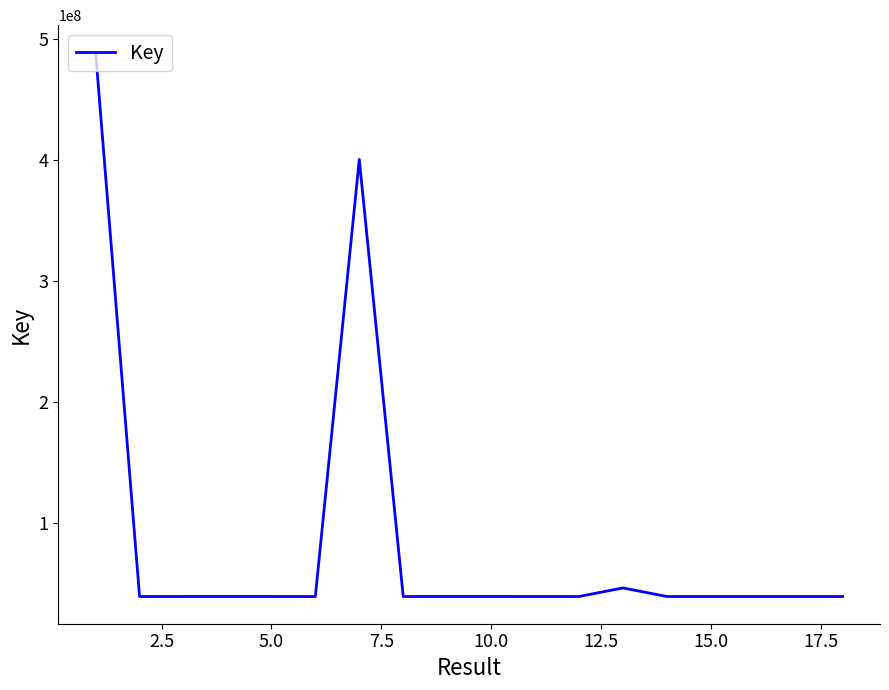

What is the smallest value displayed?

39548048